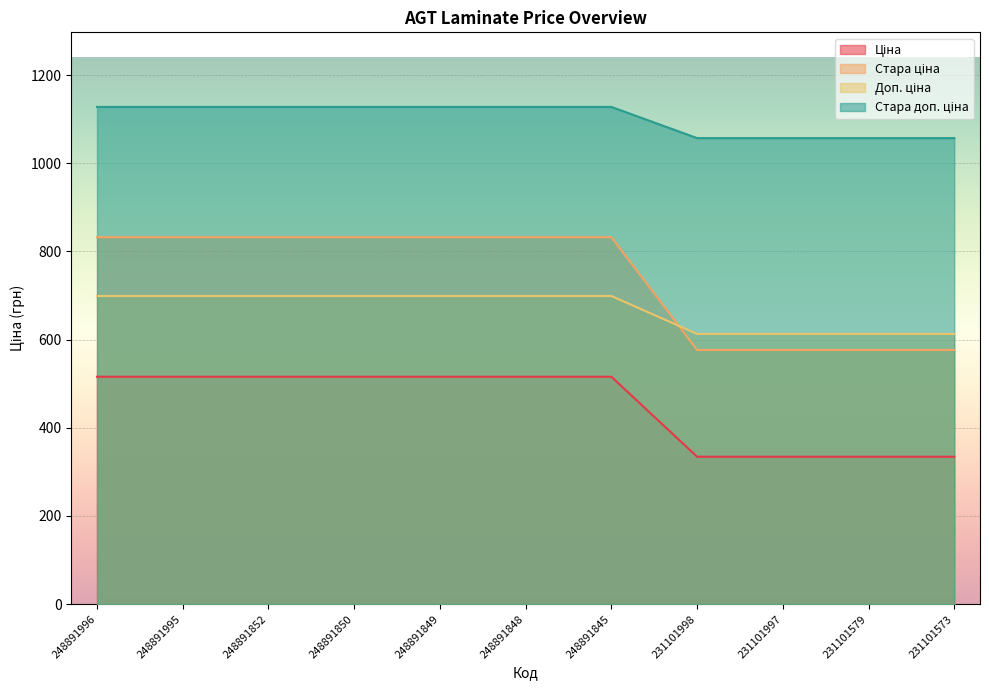

How many data points in Стара доп. ціна are less than 1127?

4